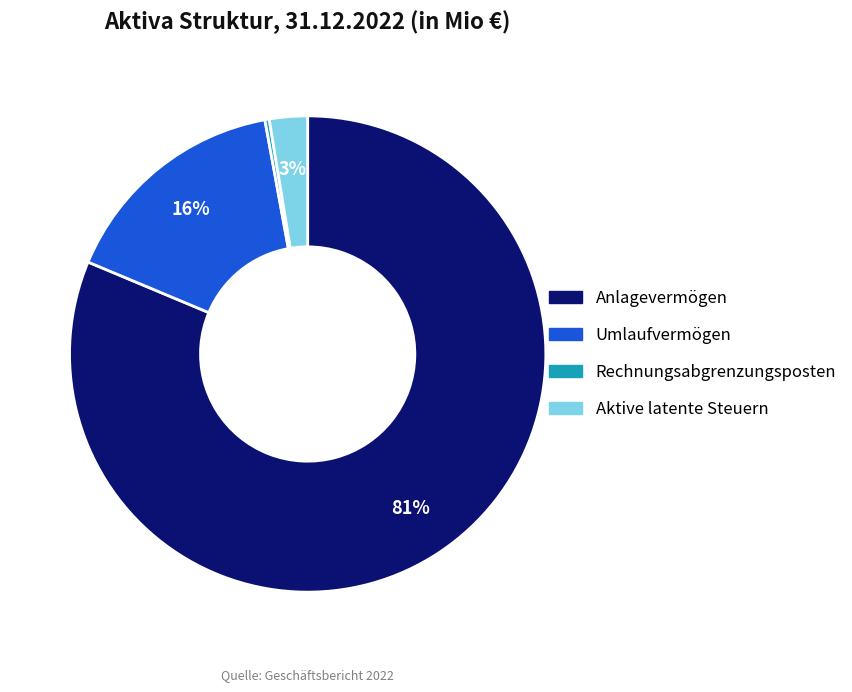

Is the sum of Umlaufvermögen and Aktive latente Steuern greater than half?

No